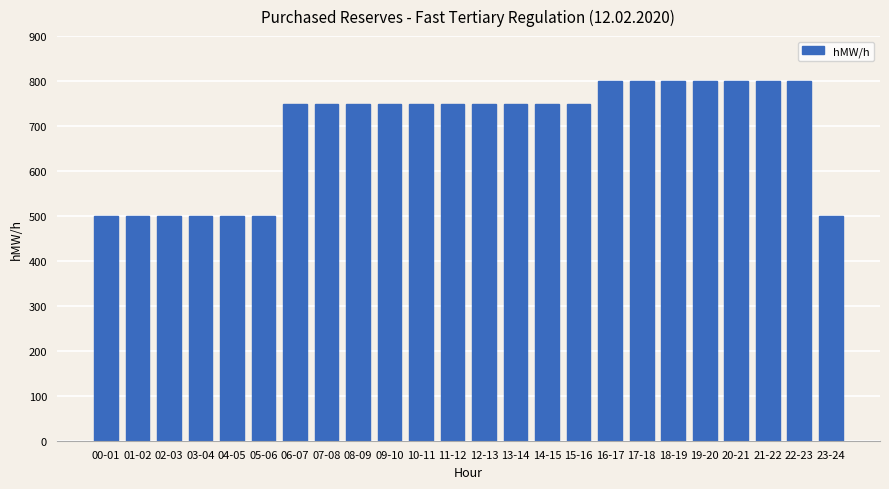

What value does the data have at 10-11, to the nearest 50?

750